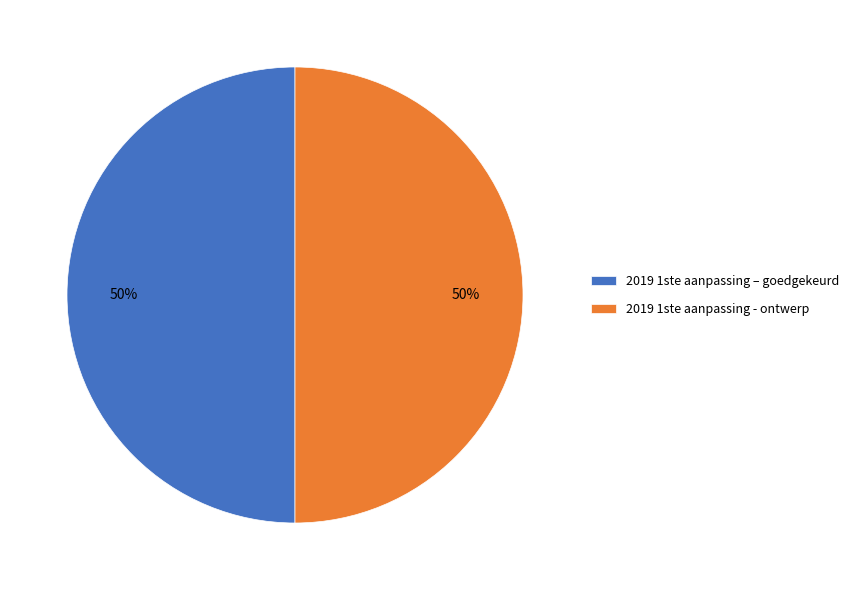

To the nearest percent, what is the average slice percentage?

50%